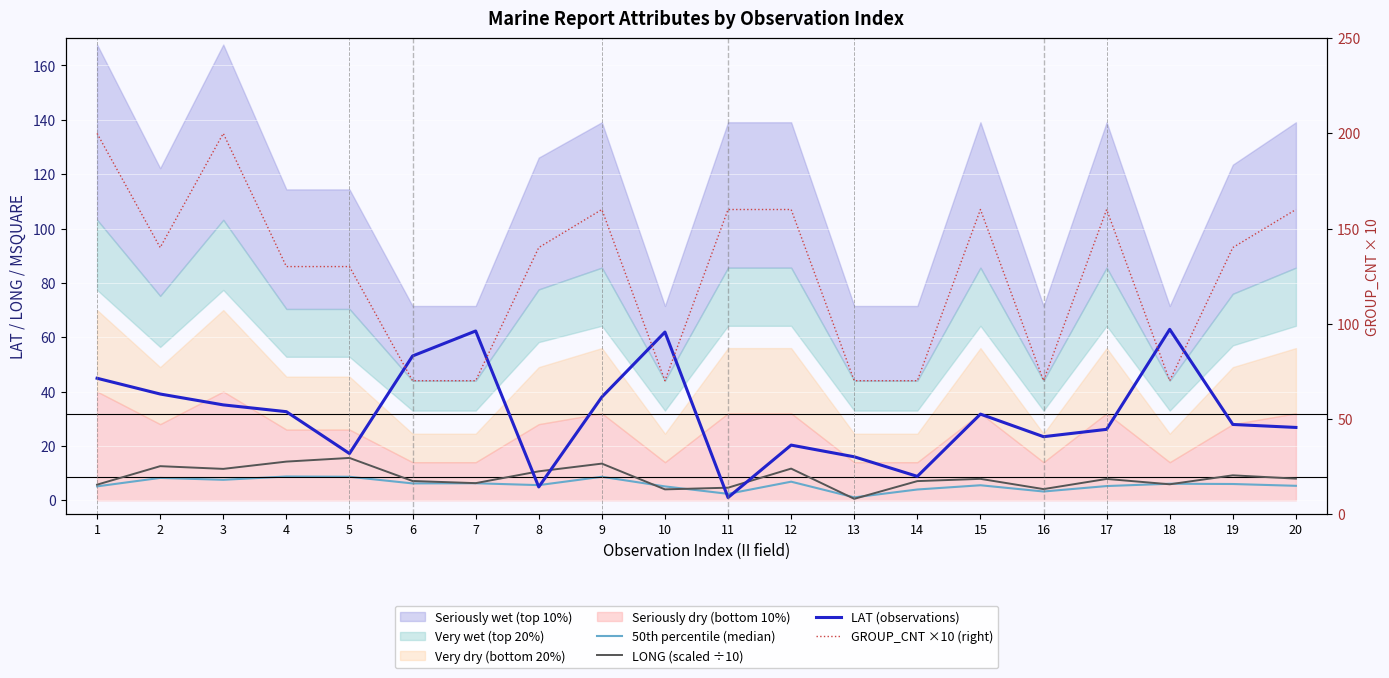

Is the value of GROUP_CNT ×10 (right) at 12 greater than the value of LAT (observations) at 8?

Yes